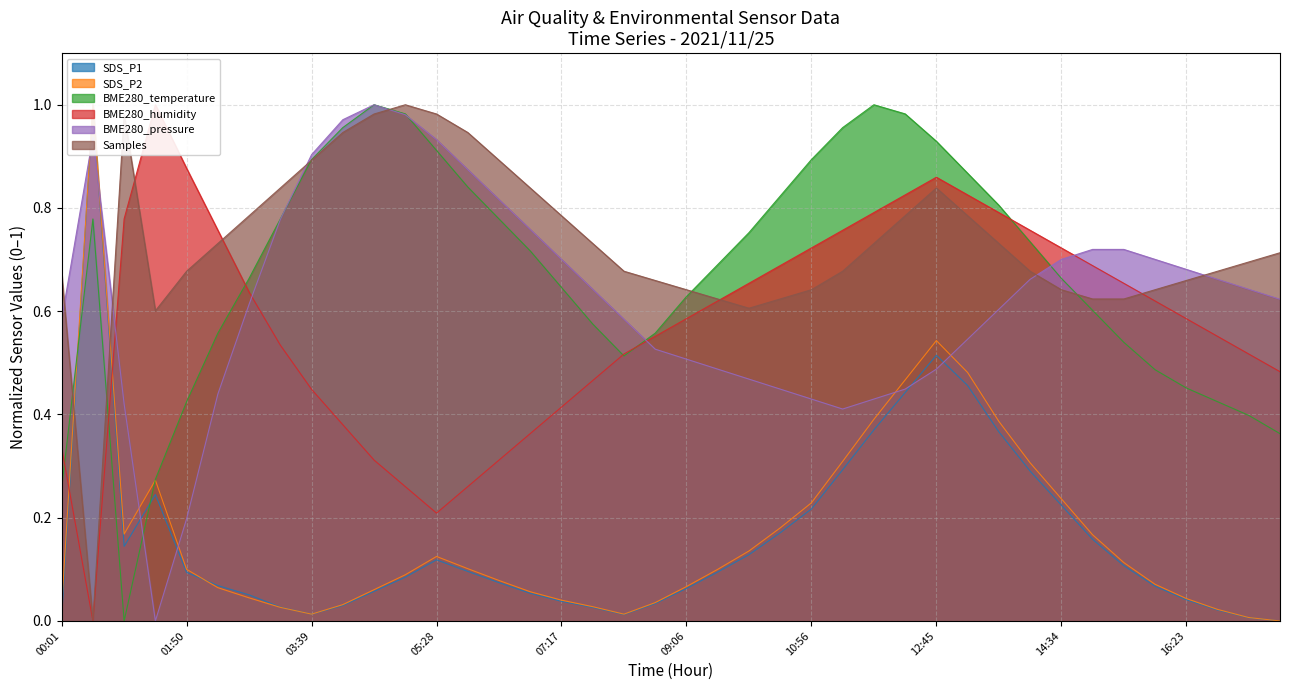

What position from the right is 11:50?

14